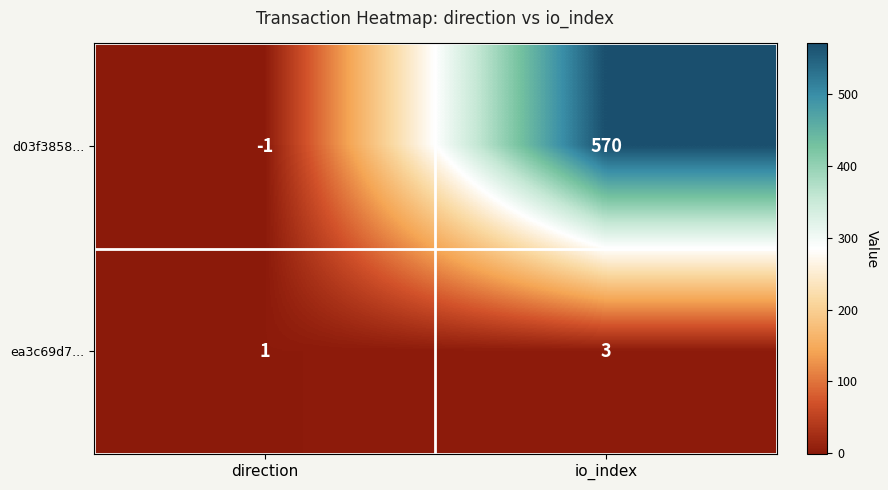

At how many categories does at least one series exceed 392?

1